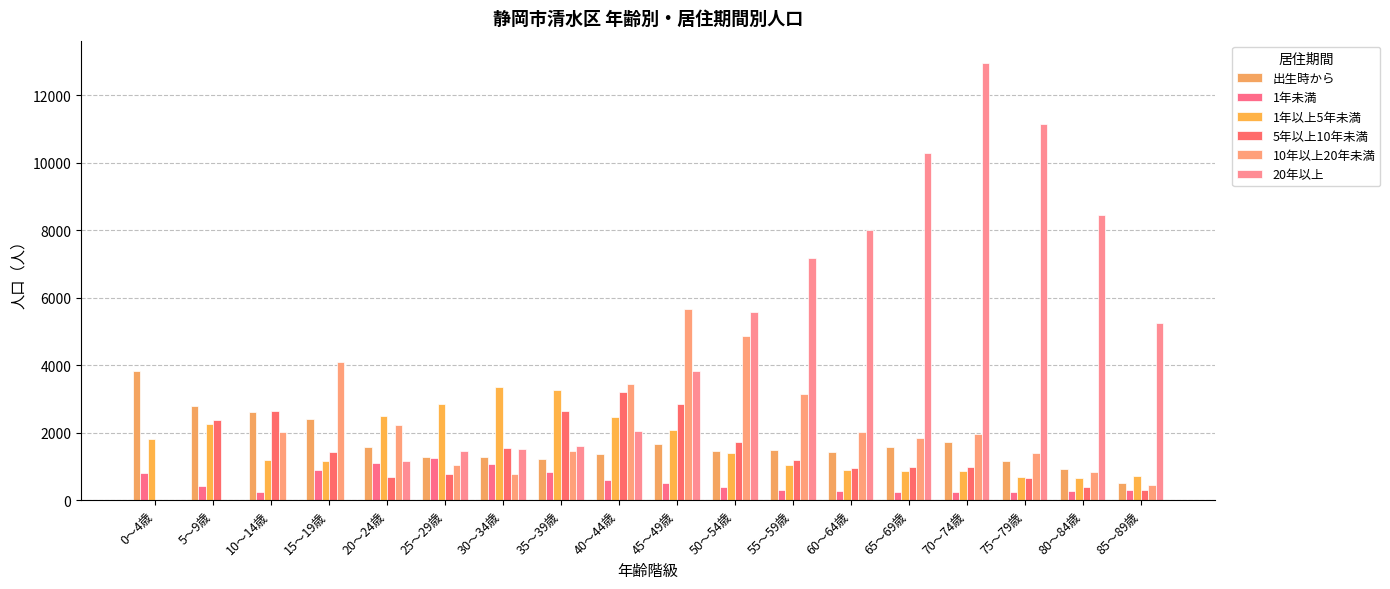

What is the sum of the 20年以上 values at 80～84歳 and 65～69歳?

18712